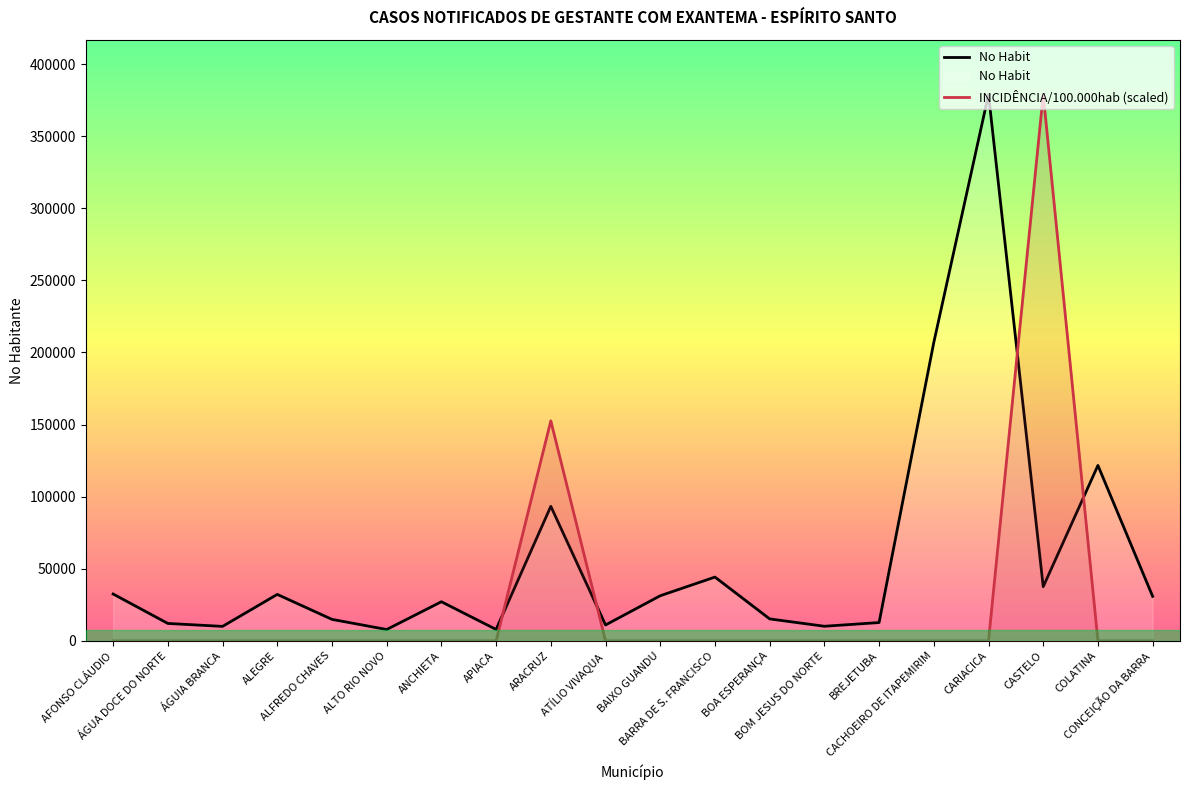

At which label does No Habit first exceed 30895?

AFONSO CLÁUDIO